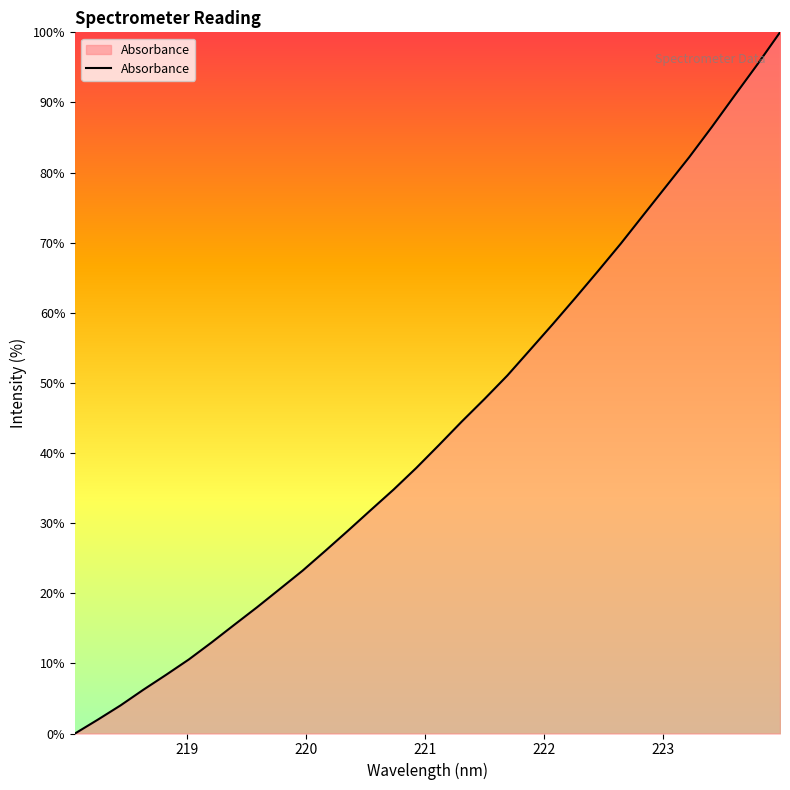

What is the difference between the second highest and second lowest values?

93.4